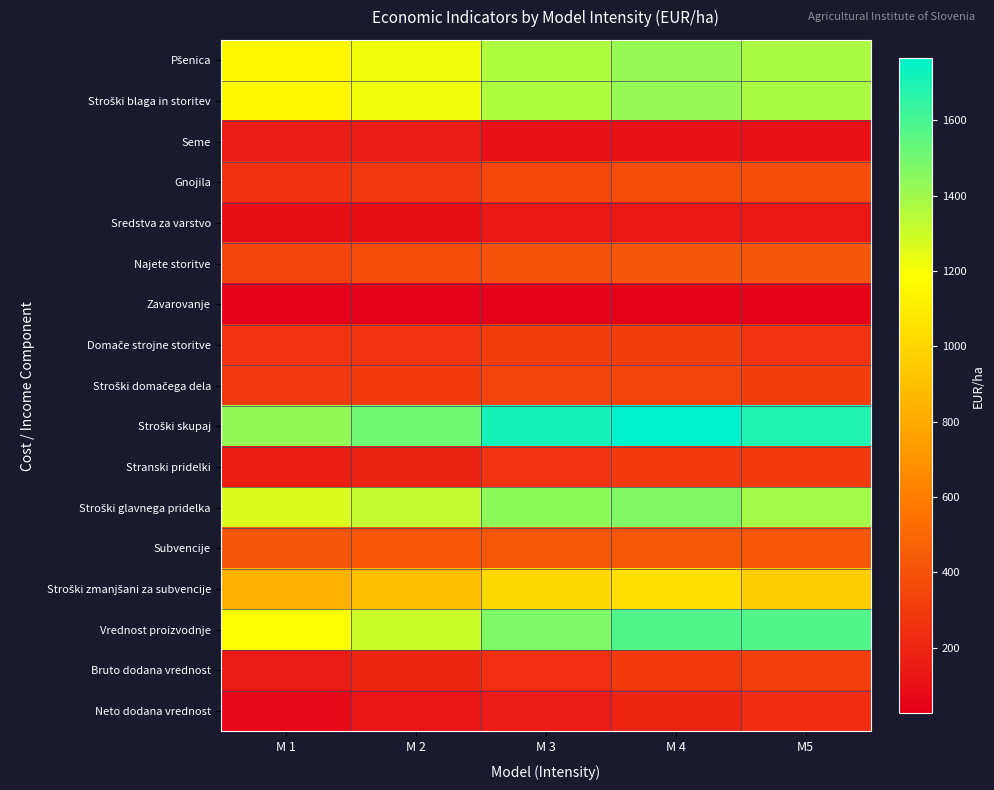

What is the maximum value shown in the chart?

1764.5